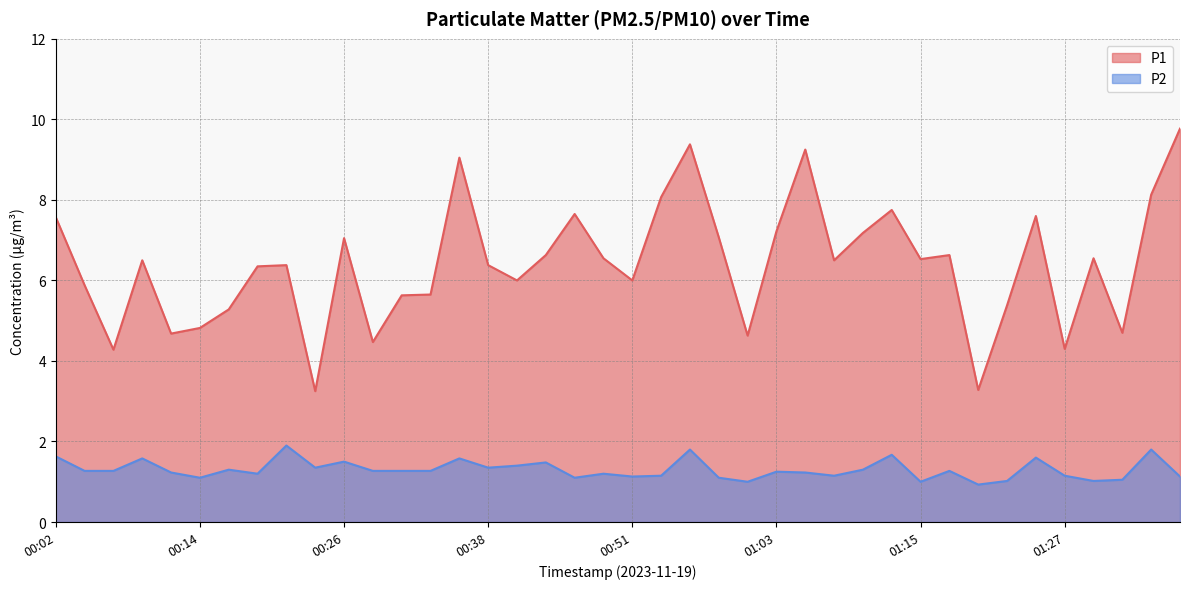

What is the total value across all series at 01:15?

7.5